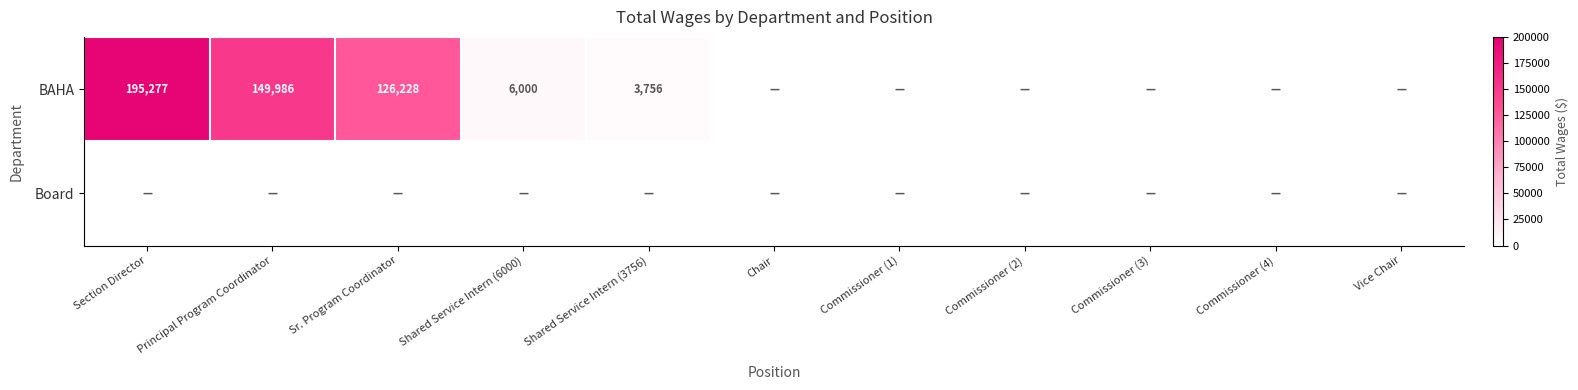

How many distinct data groups are displayed?

2